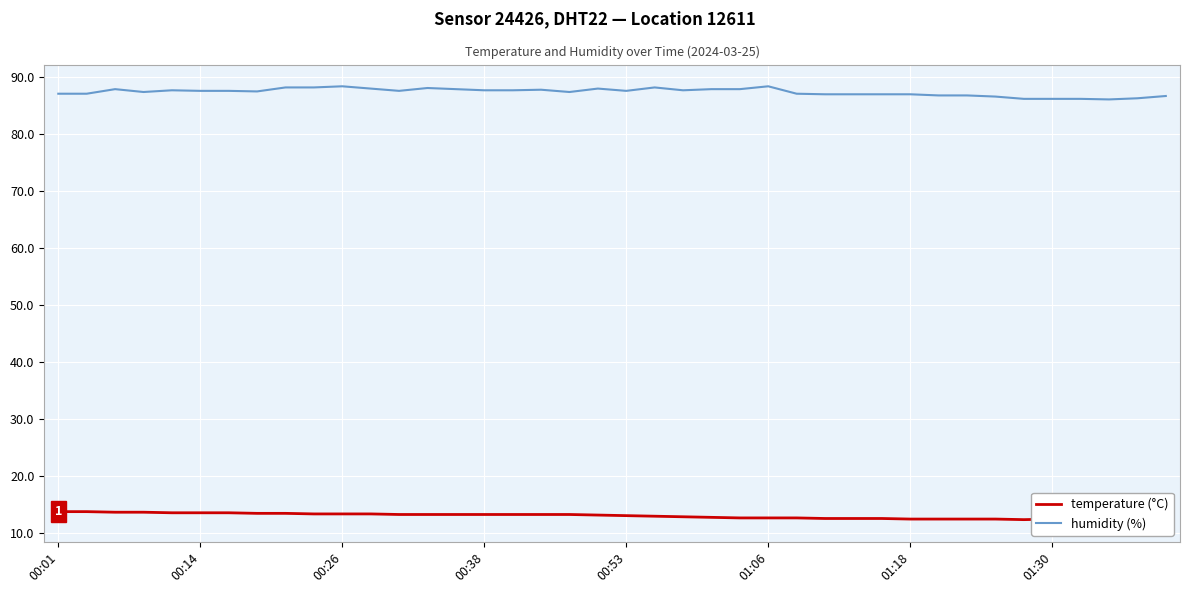

True or false: humidity (%) and temperature (°C) cross at least once.

False